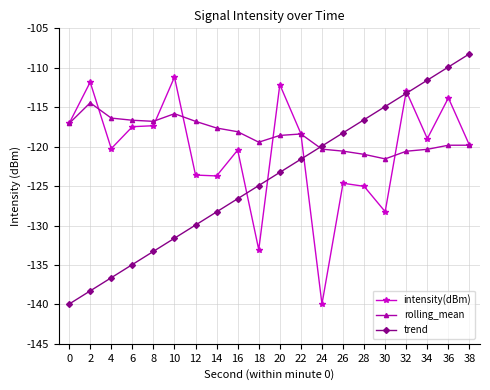

List the series in order of their peak value, highest first.

trend, intensity(dBm), rolling_mean